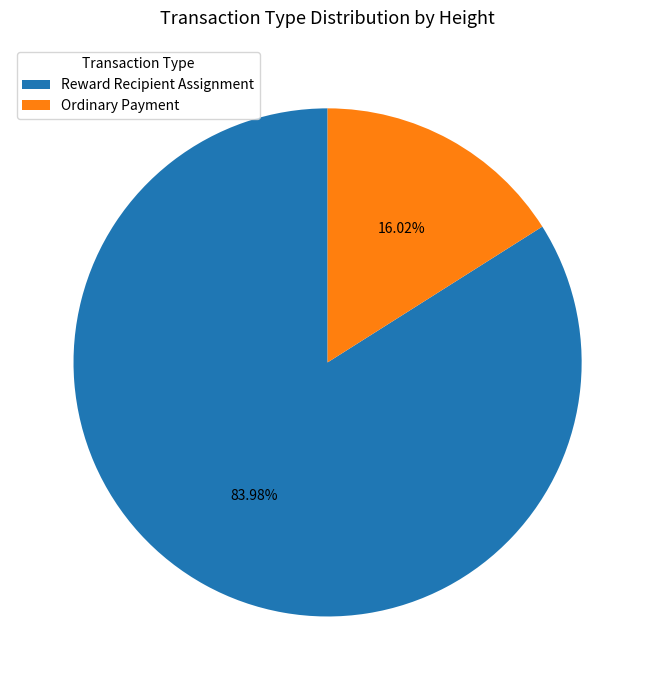

Does Reward Recipient Assignment represent more than half of the total?

Yes